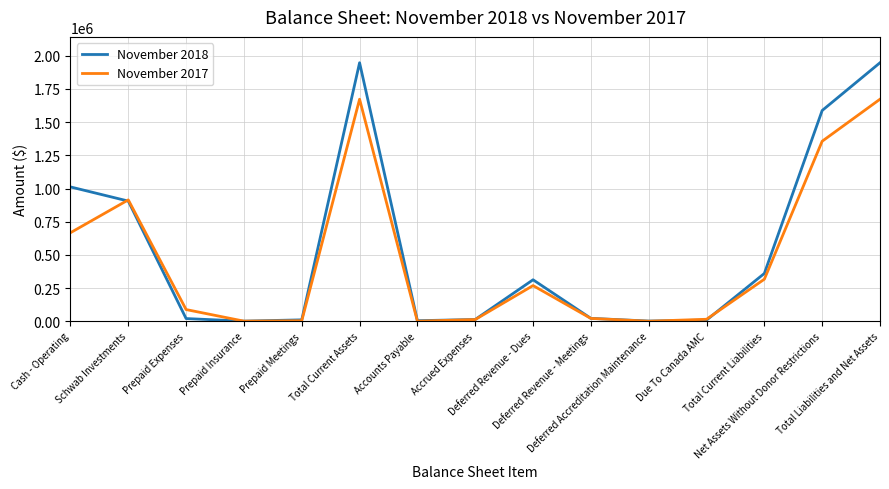

What is the maximum value shown in the chart?

1947722